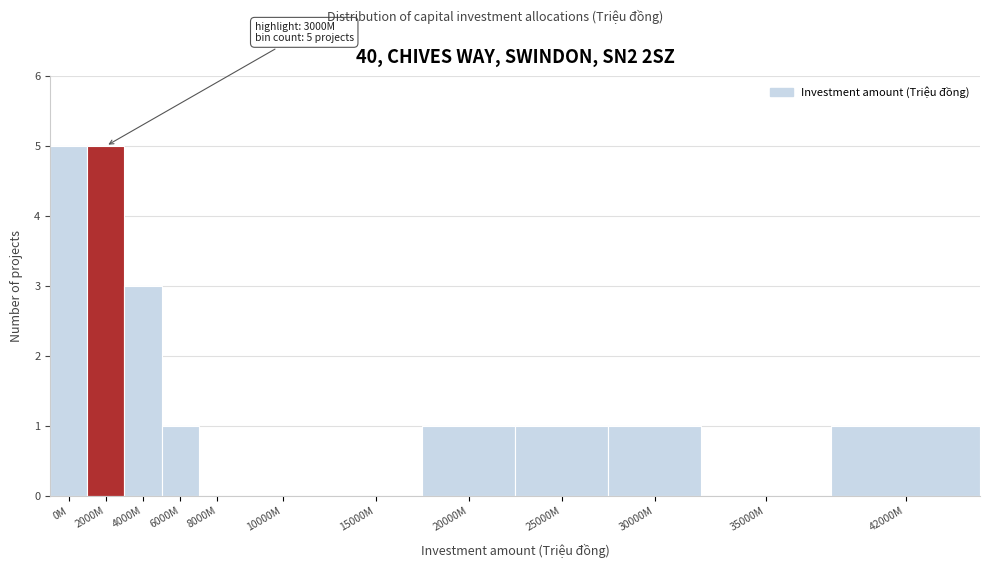

Reading left to right, list all the values displayed in this chart.

0M=5	2000M=5	4000M=3	6000M=1	8000M=0	10000M=0	15000M=0	20000M=1	25000M=1	30000M=1	35000M=0	42000M=1